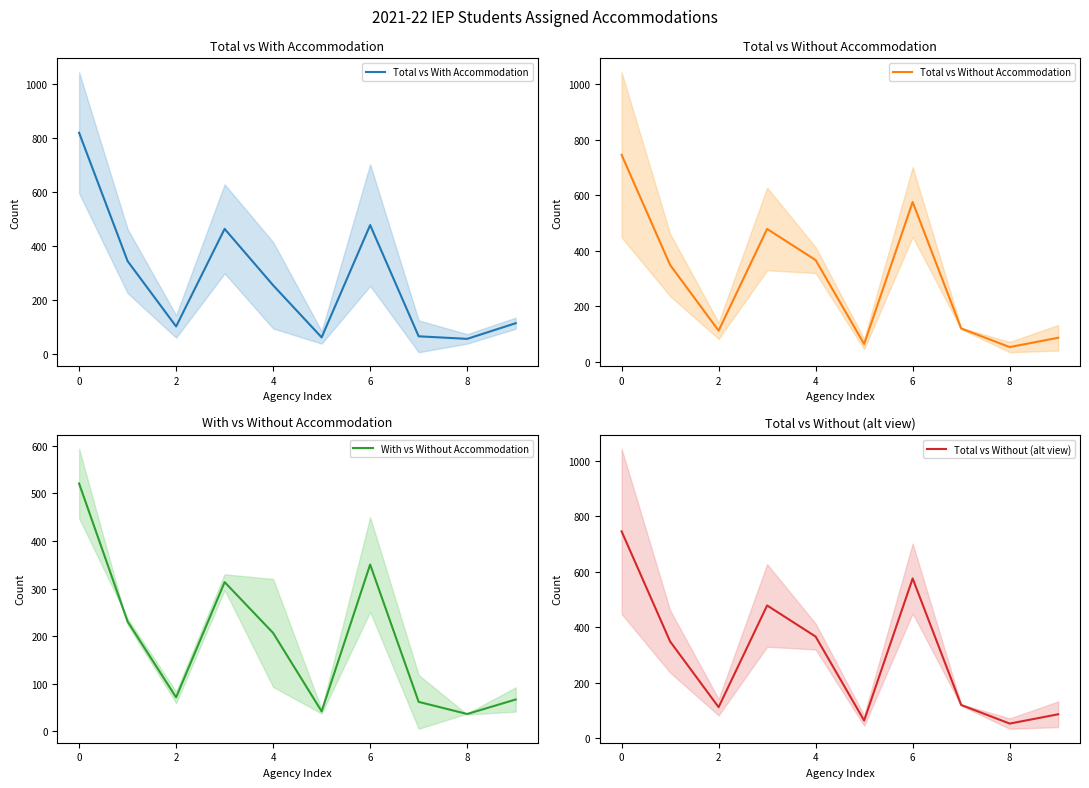

How many categories are shown in the chart?

10